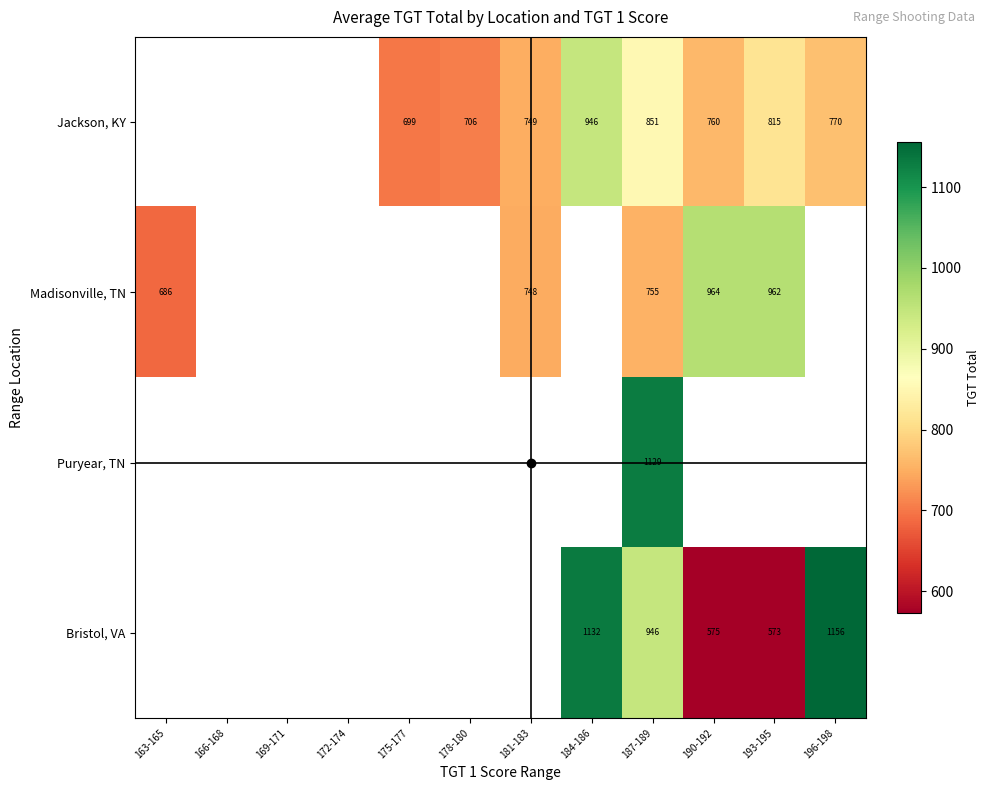

Which category has the lowest value across all series?

193-195